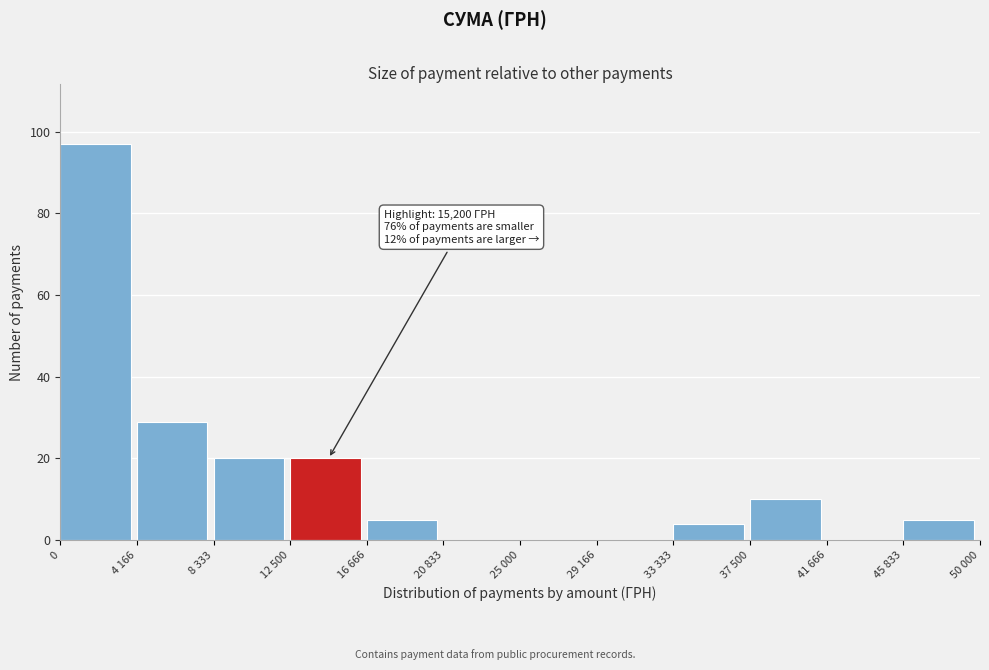

Reading left to right, what are all the values shown in this chart?

0=97	4 166=29	8 333=20	12 500=20	16 666=5	20 833=0	25 000=0	29 166=0	33 333=4	37 500=10	41 666=0	45 833=5